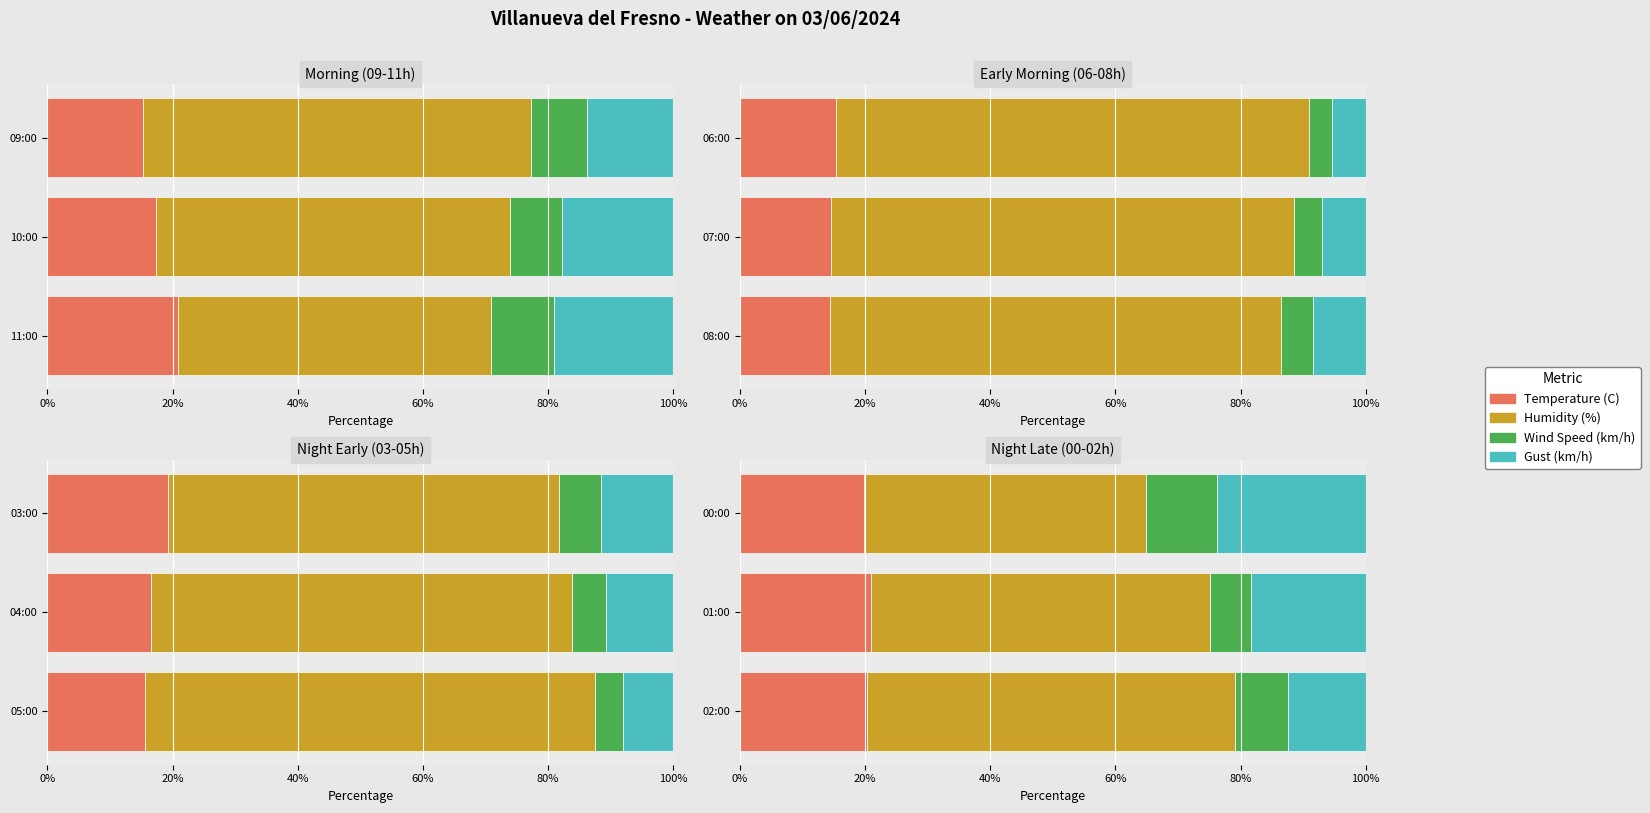

How many data points in Wind Speed (km/h) are less than 8?

1